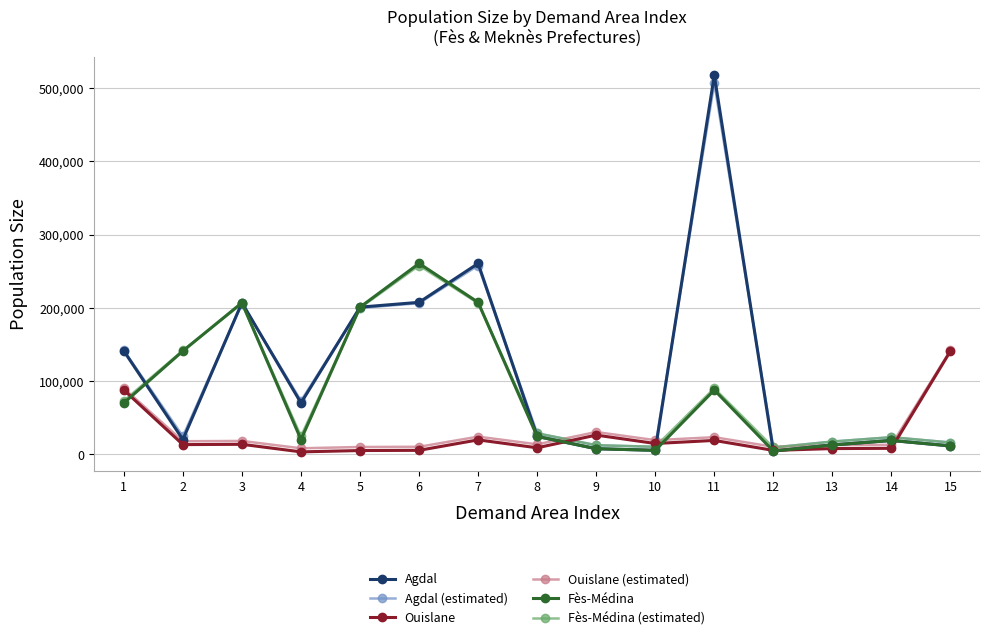

Is the value of Fès-Médina (estimated) at 6 greater than the value of Agdal (estimated) at 12?

Yes